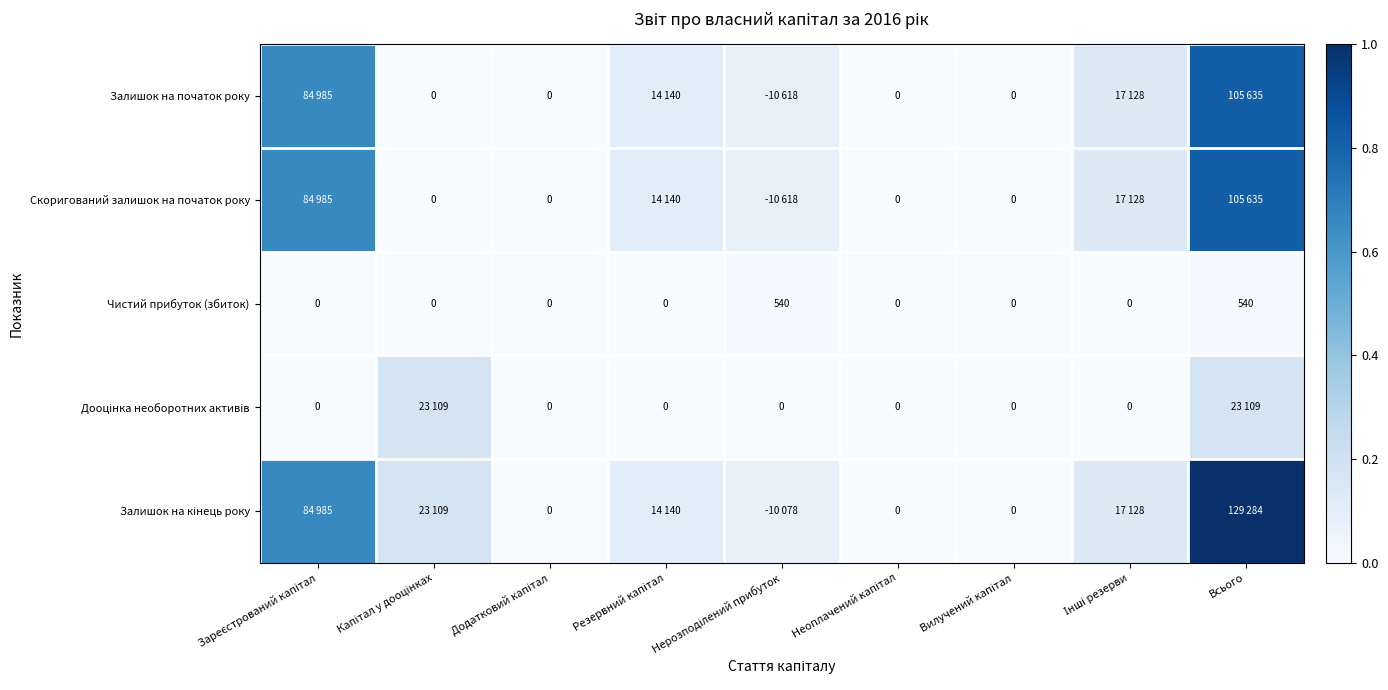

How many data points does each series have?

9